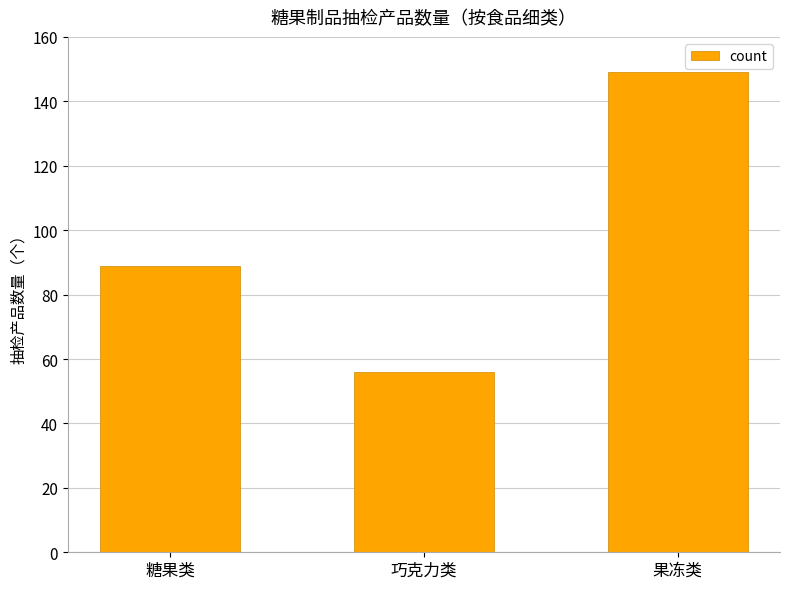

List the labels in order of value, smallest first.

巧克力类, 糖果类, 果冻类